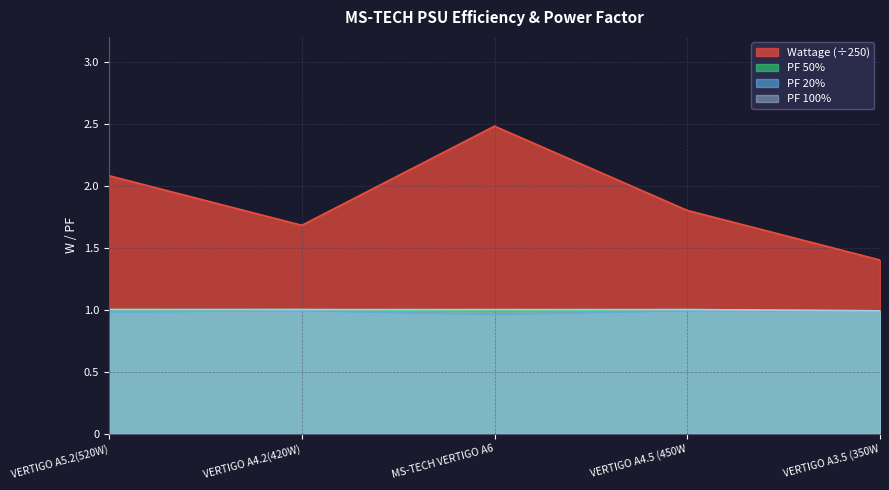

What is the spread (max minus min) of values at VERTIGO A3.5 (350W?

0.4